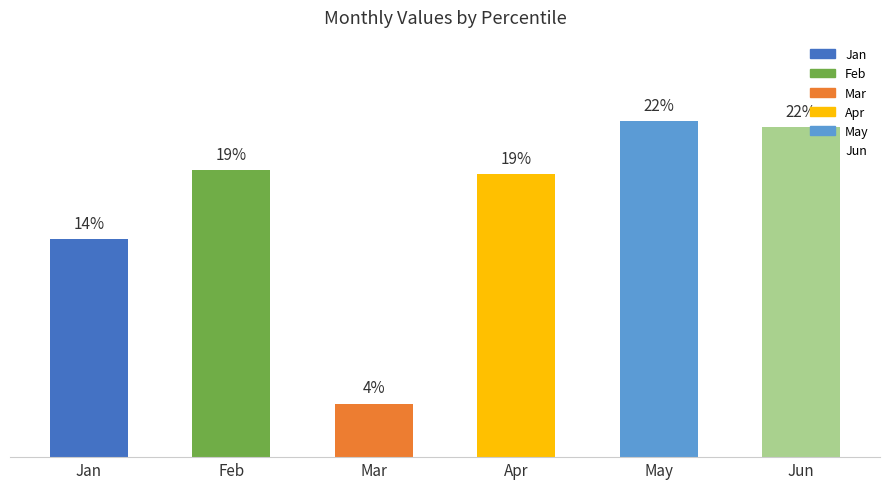

Does the chart contain any negative values?

No